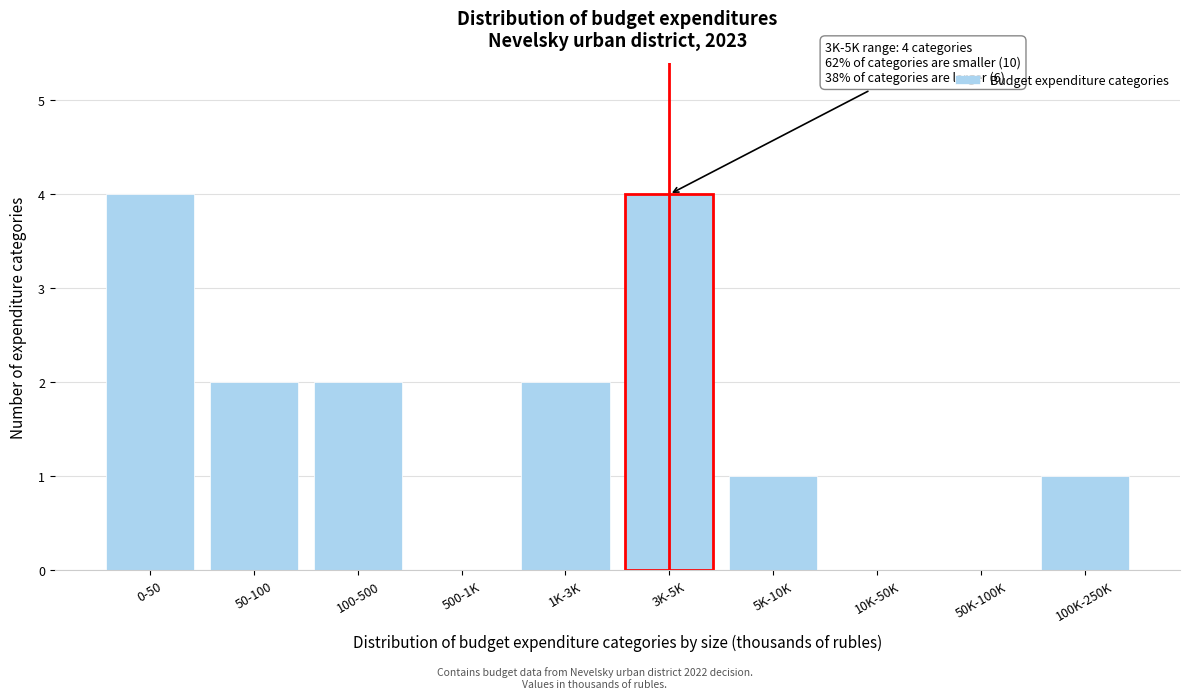

Reading left to right, what are all the values shown in this chart?

0-50=4	50-100=2	100-500=2	500-1K=0	1K-3K=2	3K-5K=4	5K-10K=1	10K-50K=0	50K-100K=0	100K-250K=1